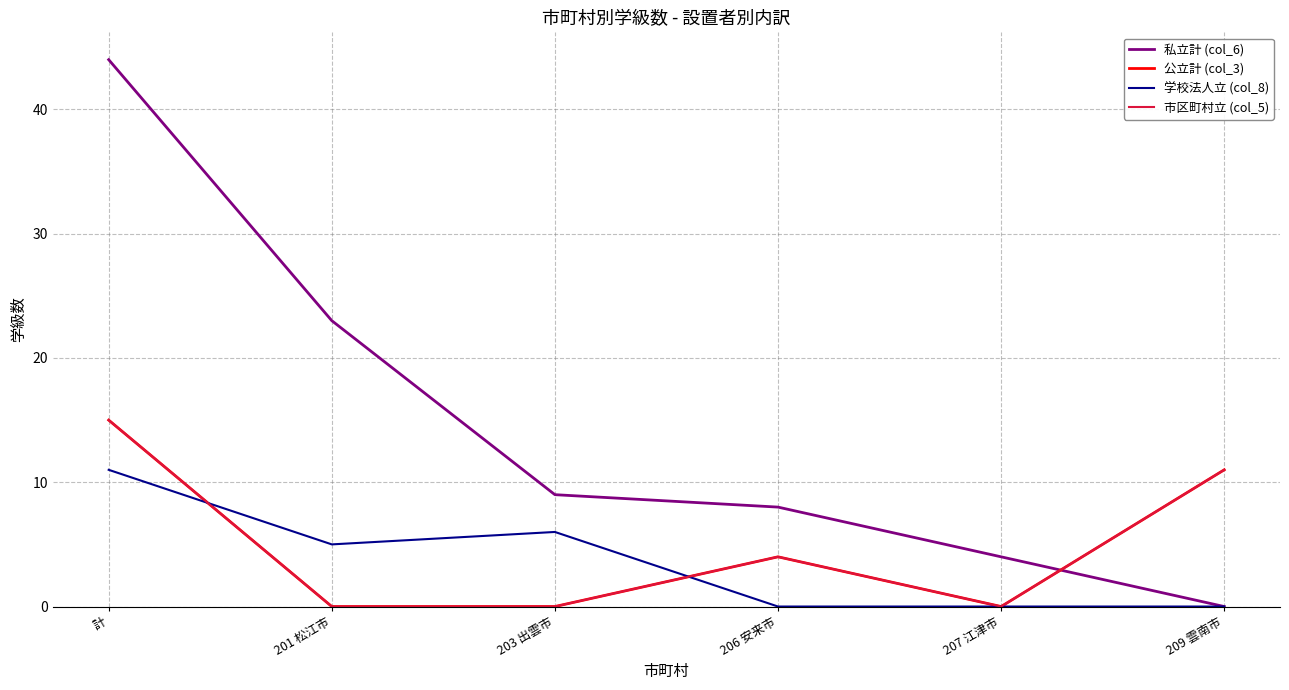

How many lines are shown in the chart?

4